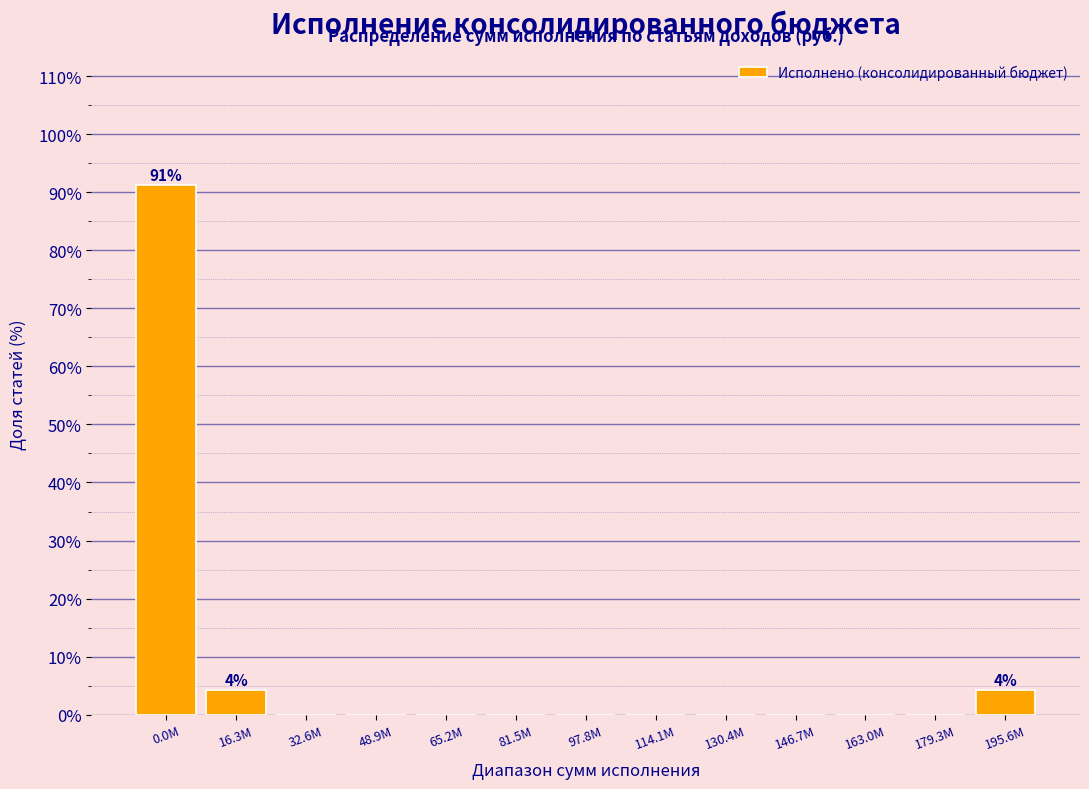

What is the approximate value at 195.6M?

4.3